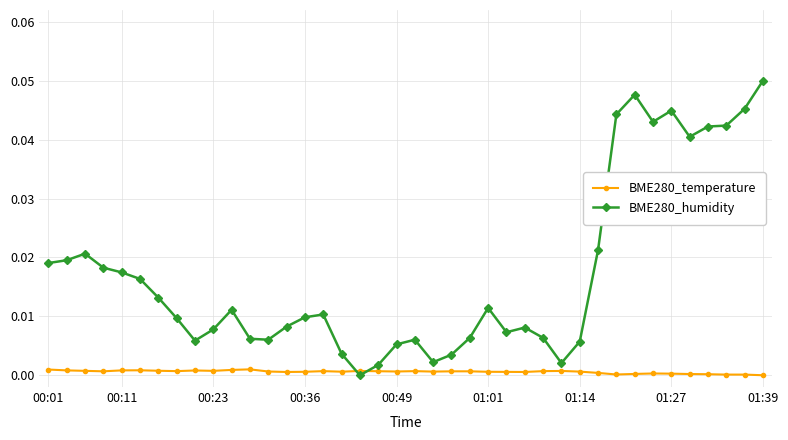

Does the chart display data point markers on the line(s)?

Yes